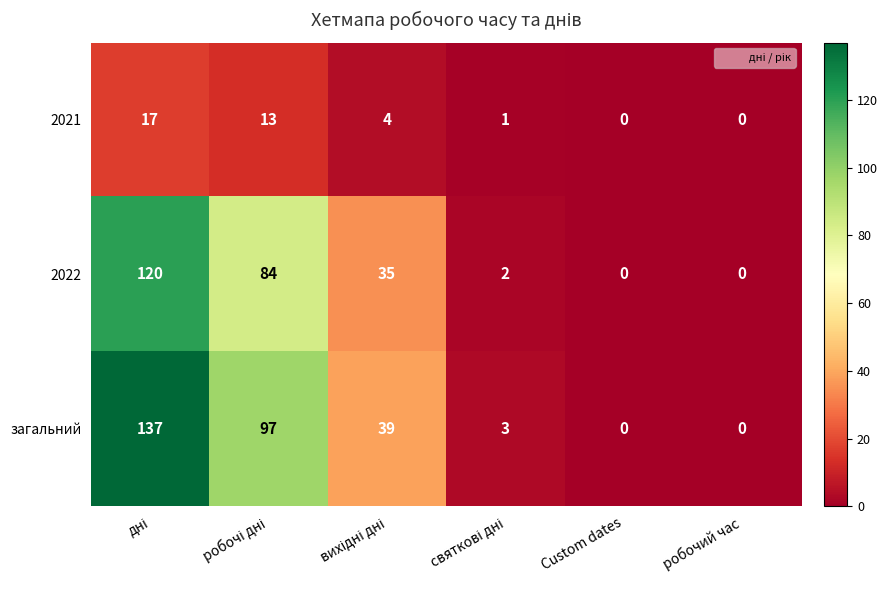

What is the maximum value for 2022?

120